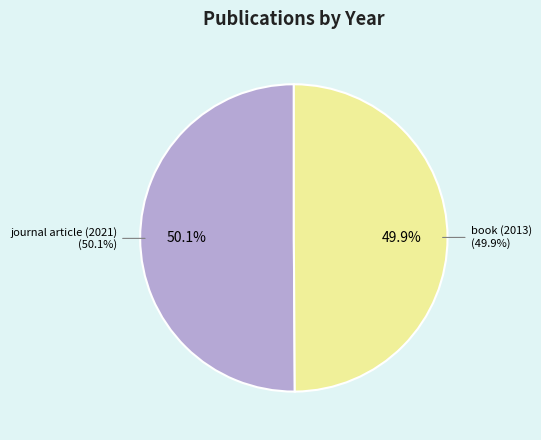

How many slices are in this pie chart?

2